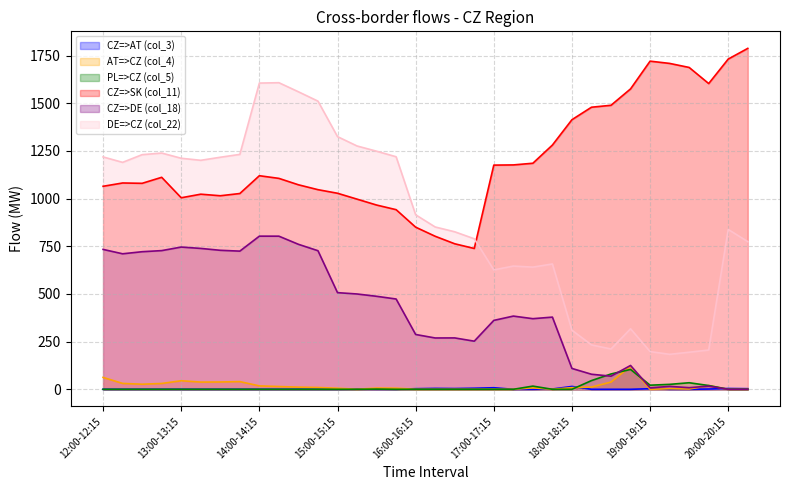

True or false: PL=>CZ (col_5) and CZ=>SK (col_11) intersect in this chart.

False